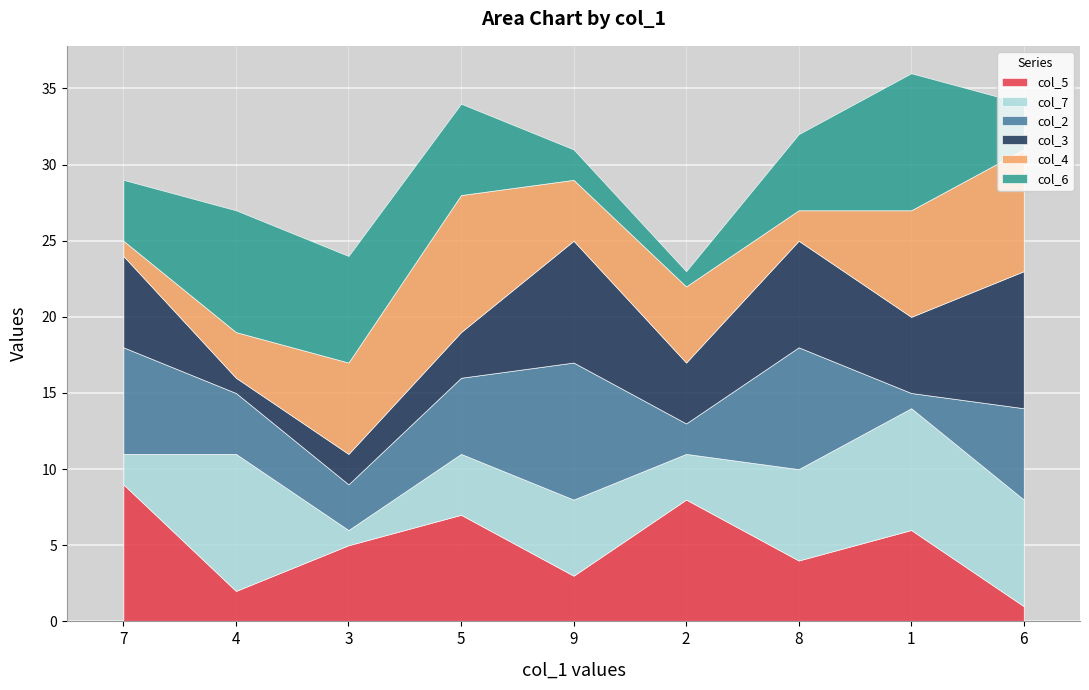

Reading right to left, what are all the values shown in this chart?

col_5: 1	6	4	8	3	7	5	2	9
col_7: 7	8	6	3	5	4	1	9	2
col_2: 6	1	8	2	9	5	3	4	7
col_3: 9	5	7	4	8	3	2	1	6
col_4: 8	7	2	5	4	9	6	3	1
col_6: 3	9	5	1	2	6	7	8	4